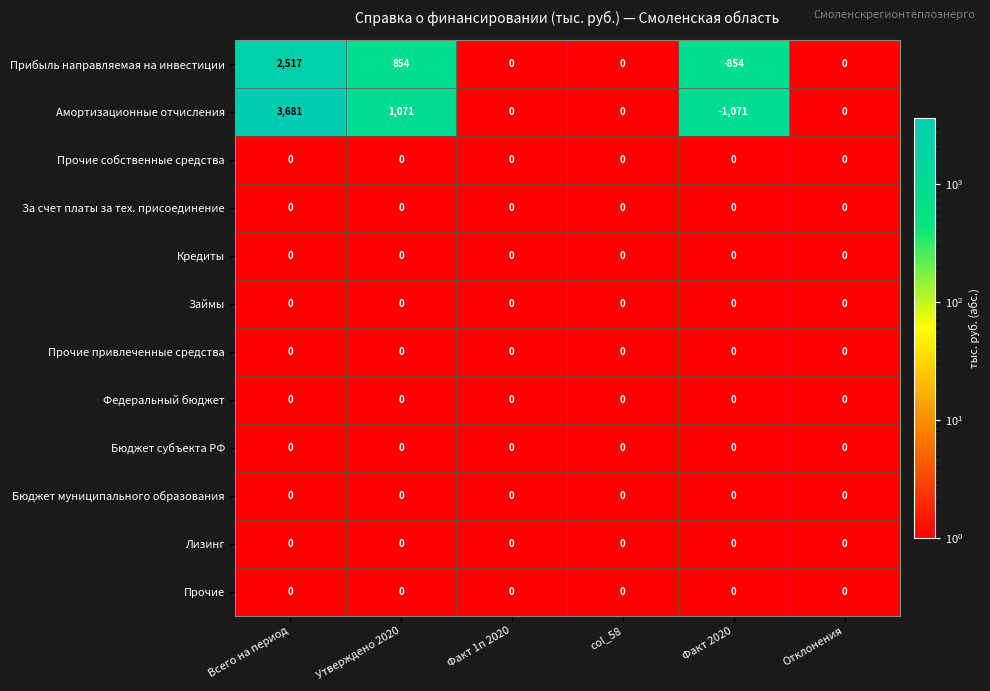

What is the smallest value displayed?

-1071